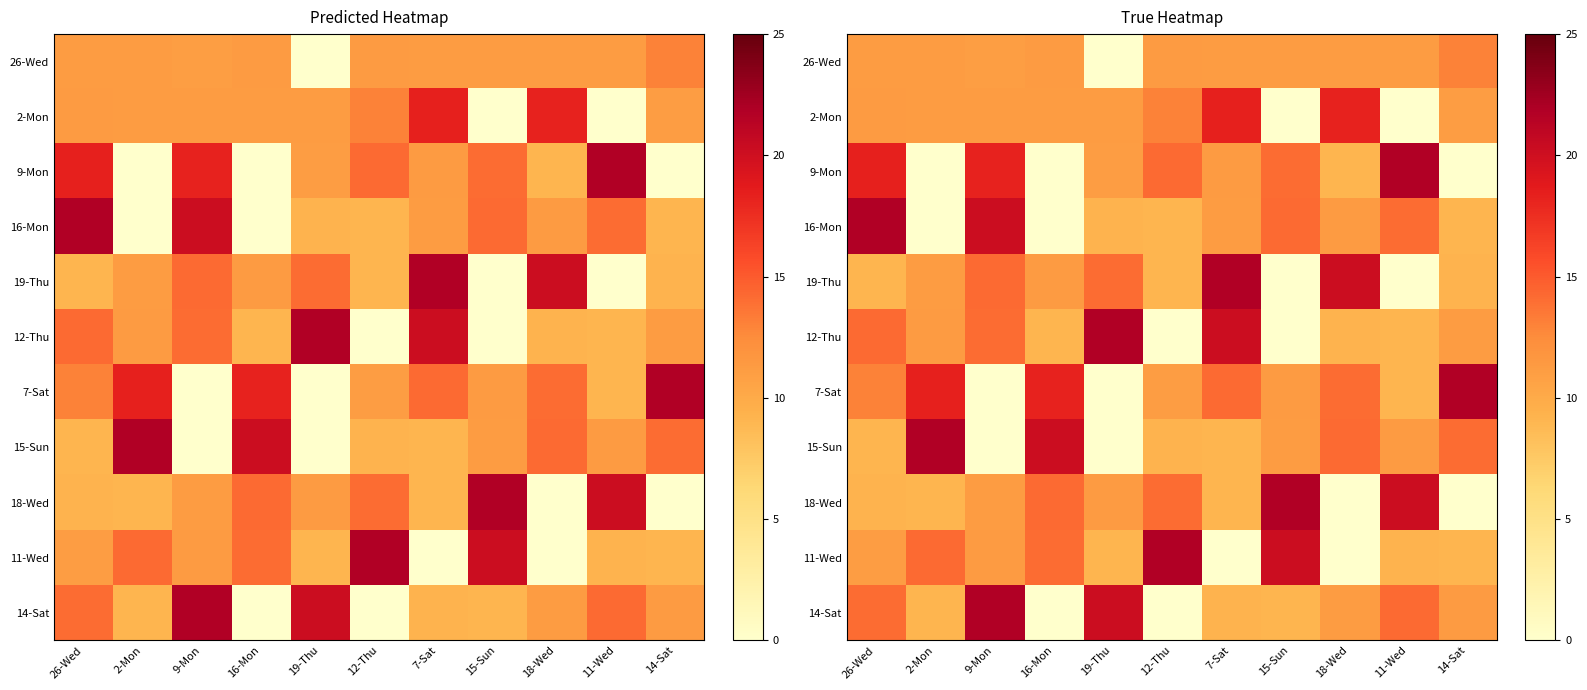

What is the maximum value shown in the chart?

21.9